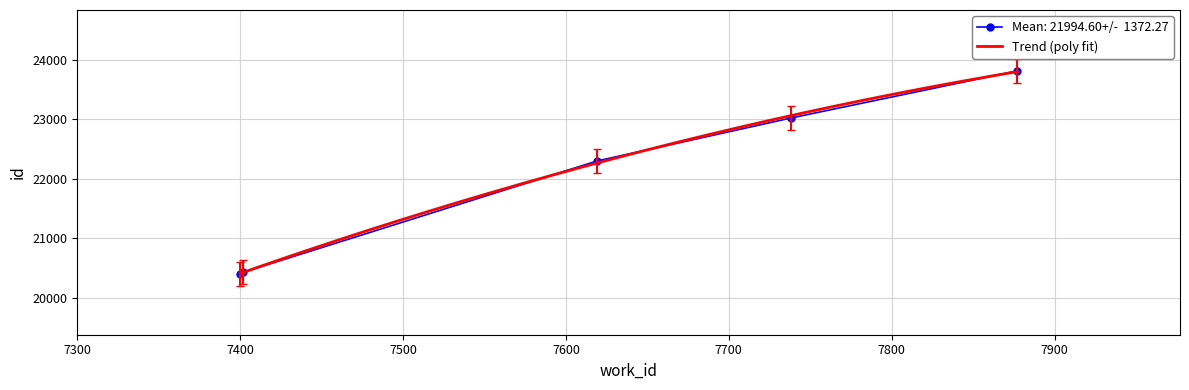

What is the change in value from 7402 to 7738?

+2588